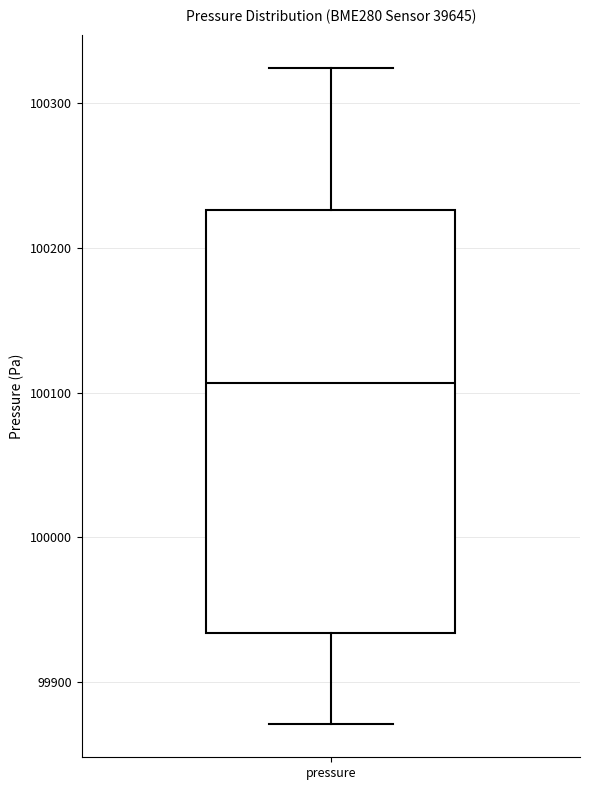

Where is the upper edge of the box for pressure on the y-axis? The values are not printed on the chart, so give them approximately, as read against the axis.

100230